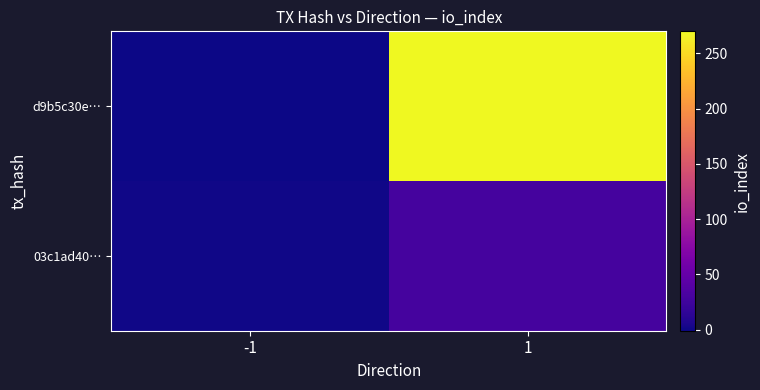

What is the maximum value shown in the chart?

270